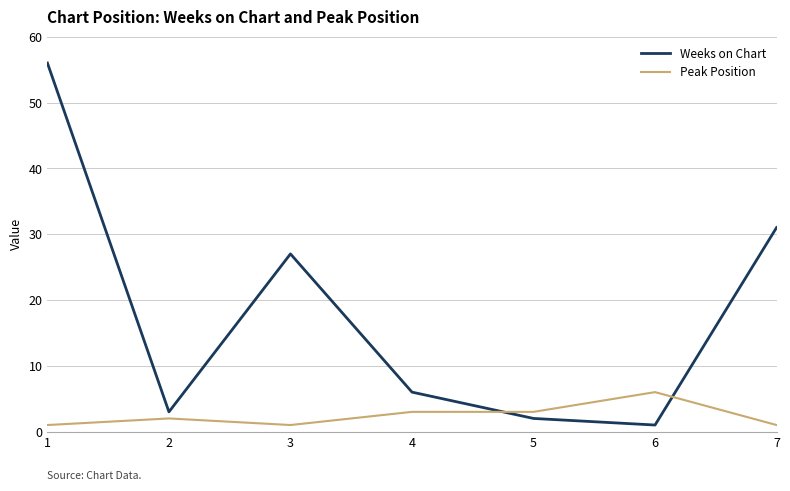

What is the sum of all Peak Position values?

17